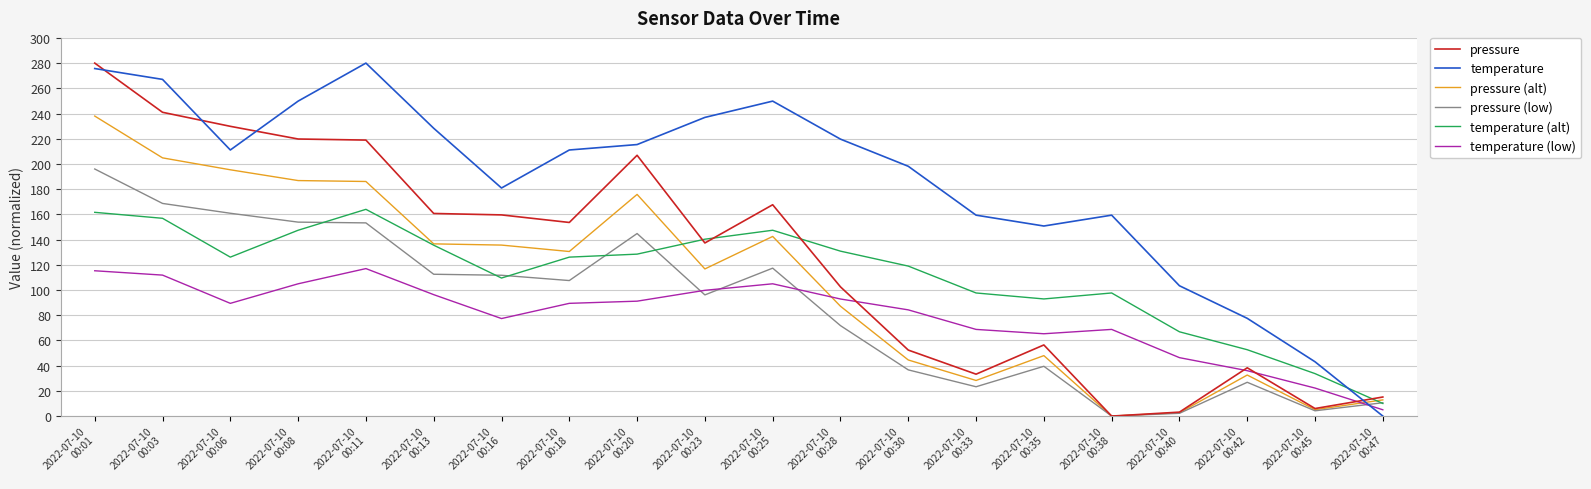

True or false: temperature (alt) and temperature intersect in this chart.

True